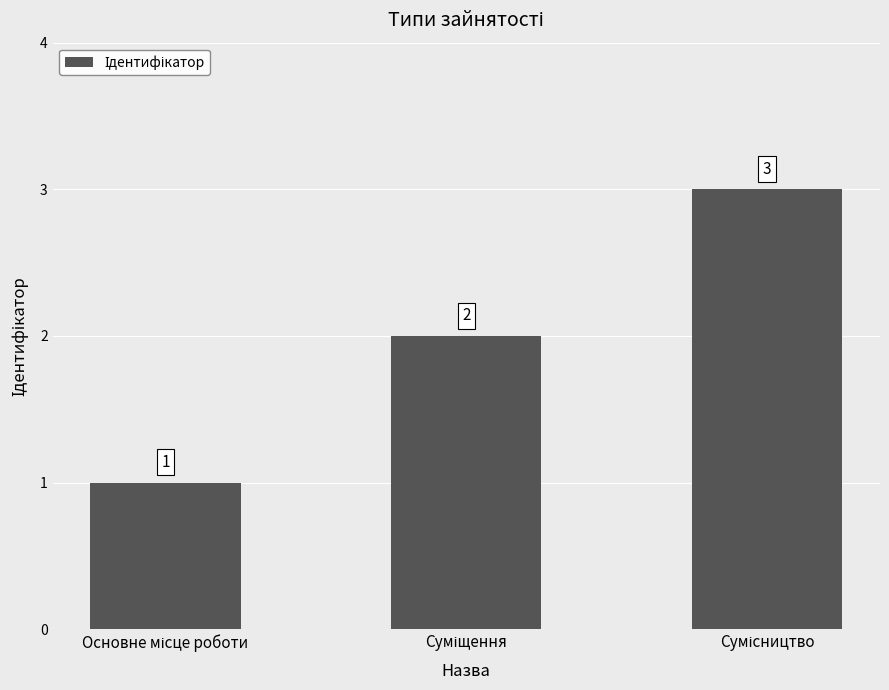

What is the smallest value displayed?

1